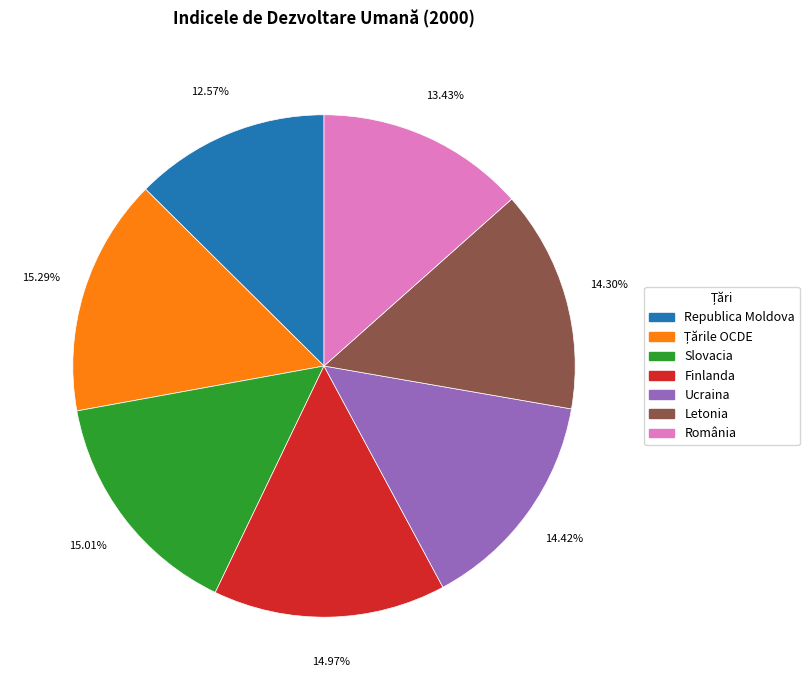

How many segments does this pie chart have?

7